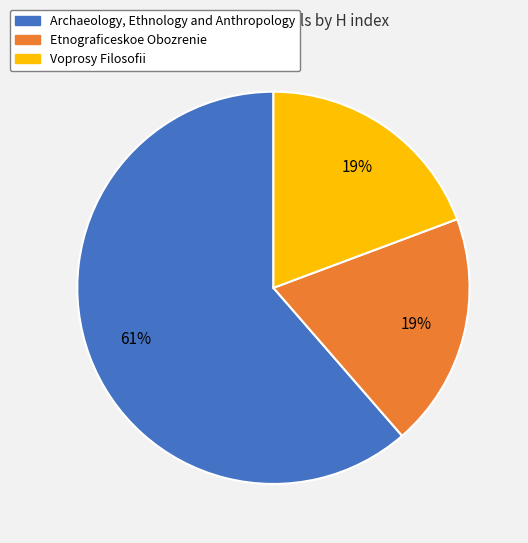

Does Etnograficeskoe Obozrenie represent more than half of the total?

No